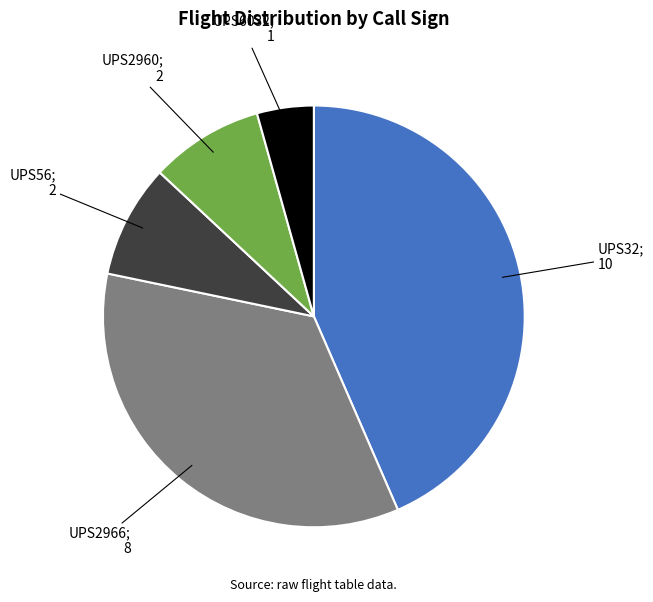

Is there a majority slice in this chart?

No